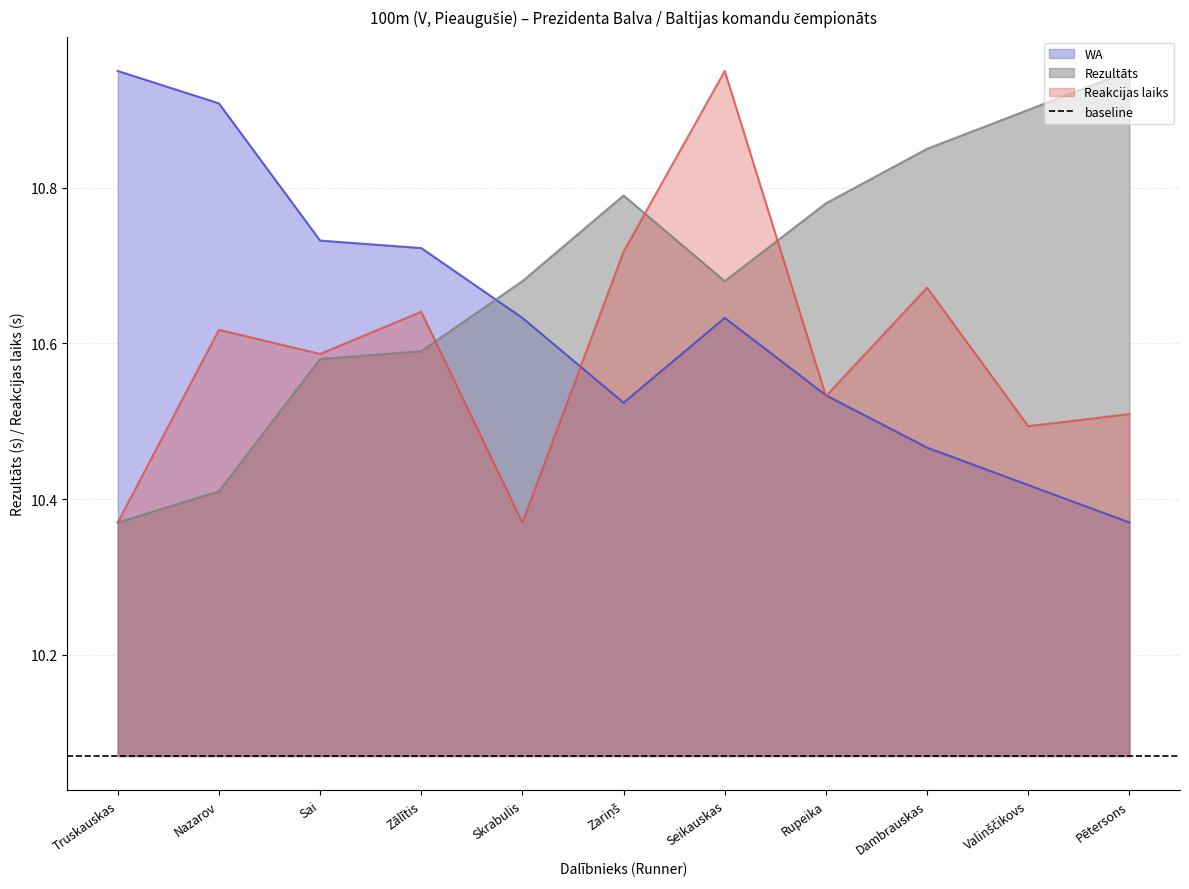

What is the difference between the maximum and minimum values in the WA series?

0.6